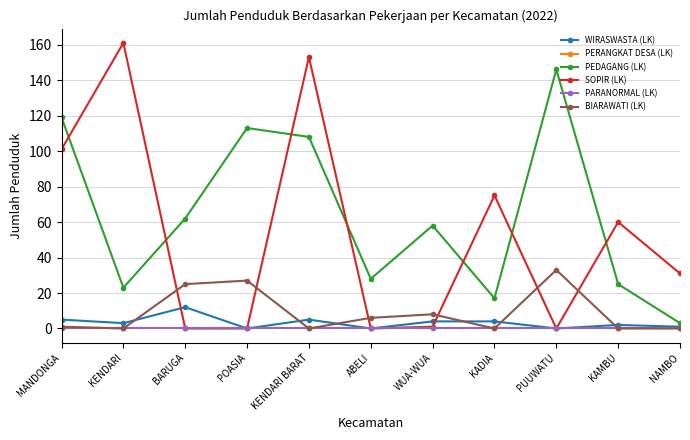

Is this an area chart (filled region under the line)?

No